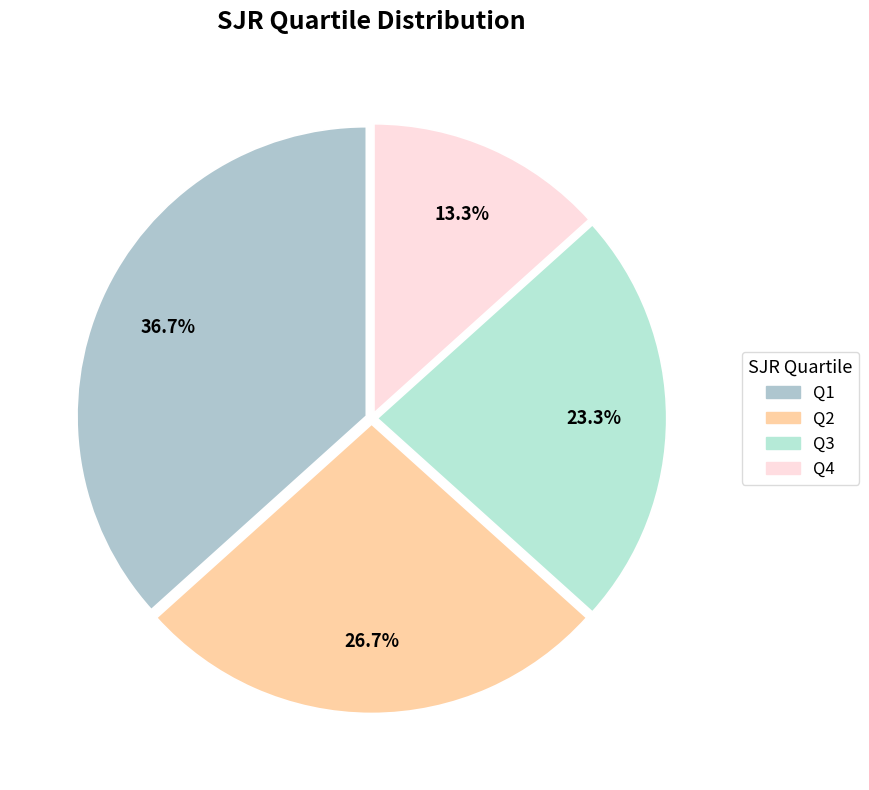

Approximately how many times larger is the value at Q3 compared to Q2?

0.9